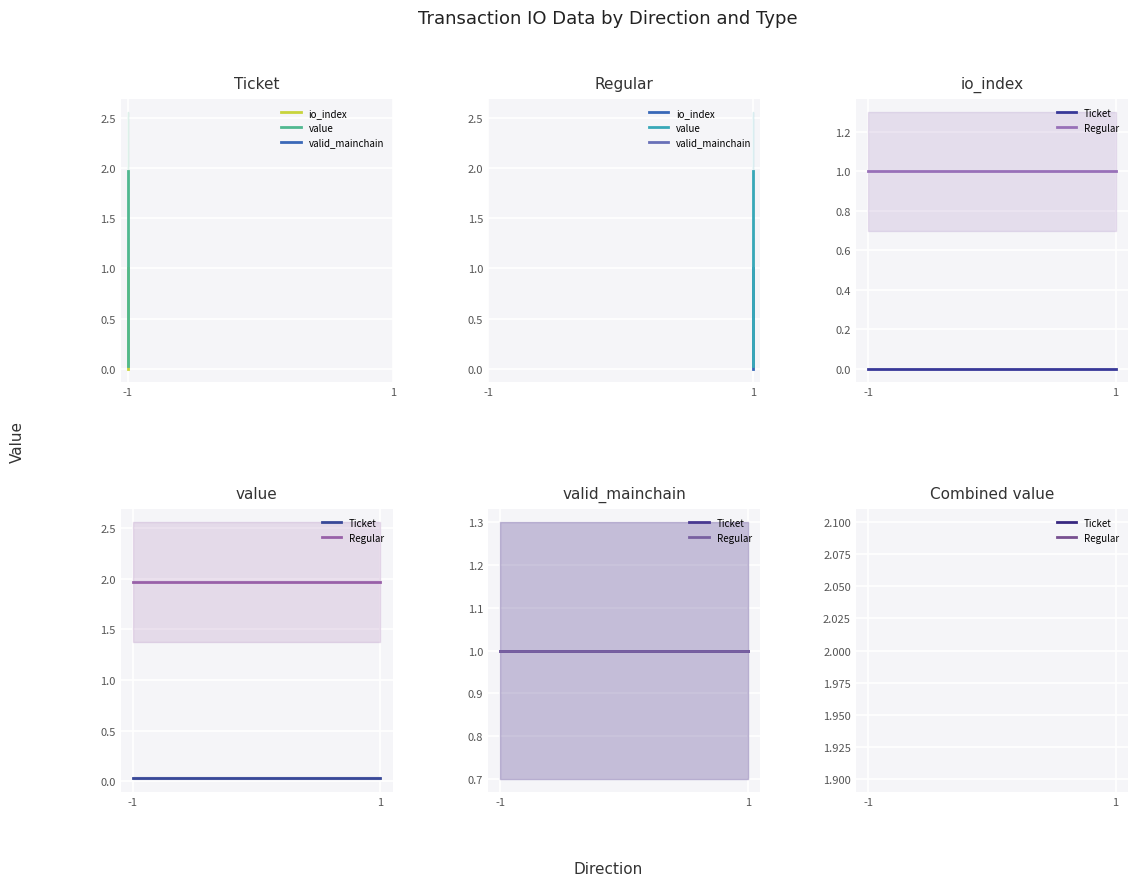

What is the total value across all series at -1?

3.0